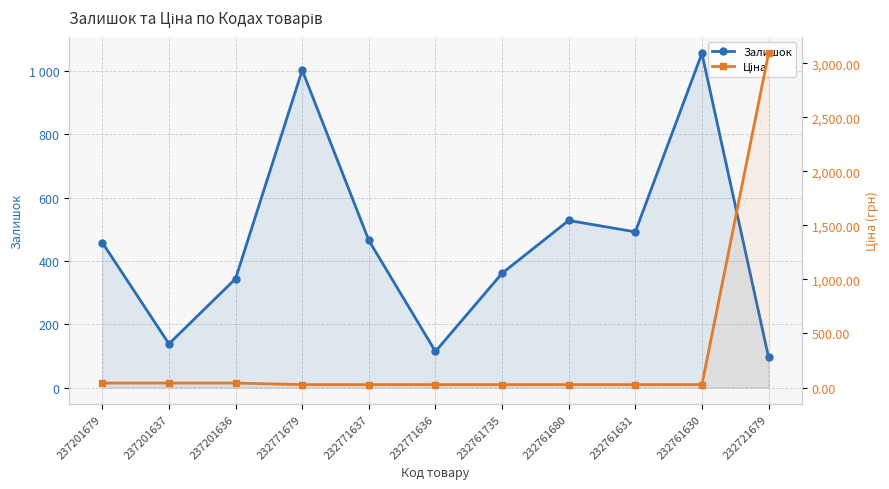

Which series has the largest range (max minus min)?

Ціна